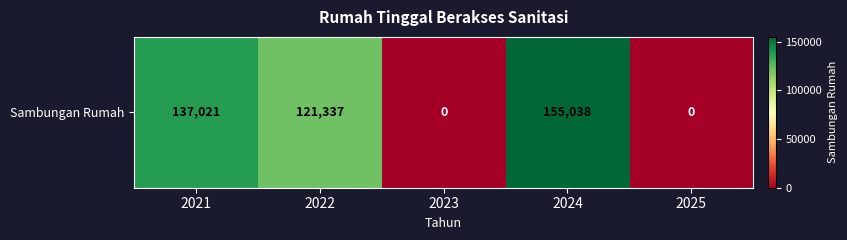

List the labels in order of value, smallest first.

2023, 2025, 2022, 2021, 2024